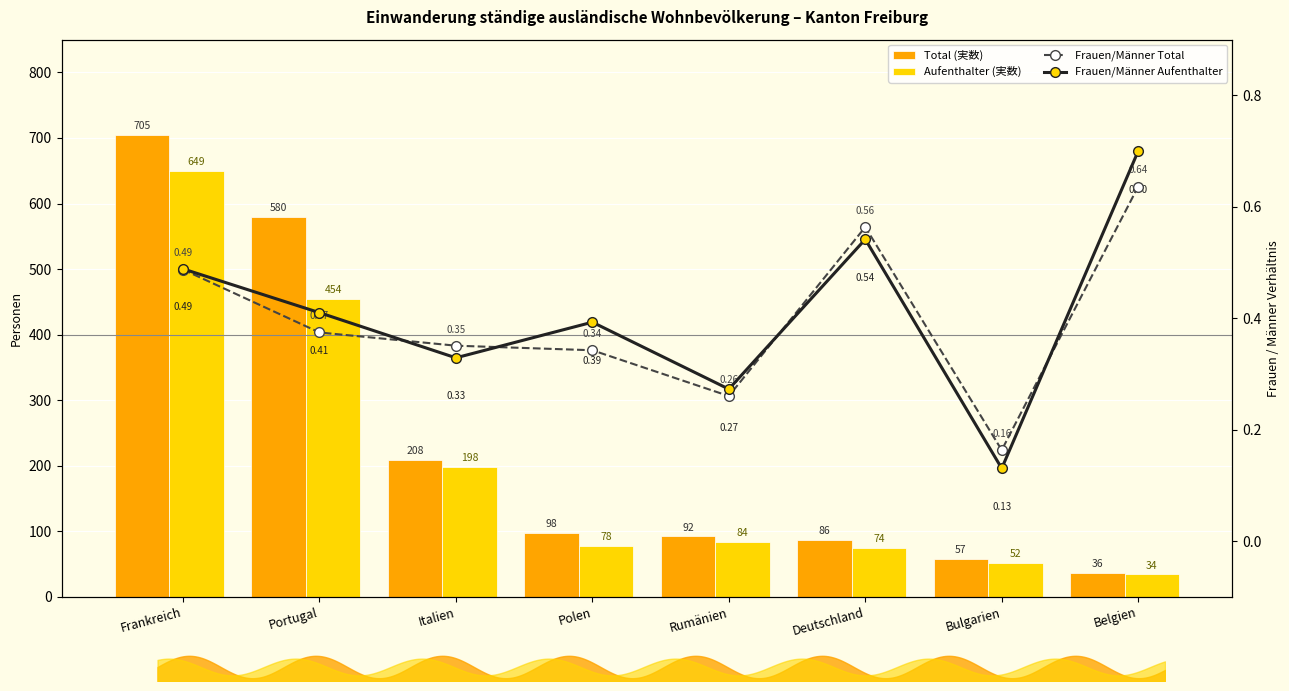

What is the highest value of the Total (実数) series?

705.0